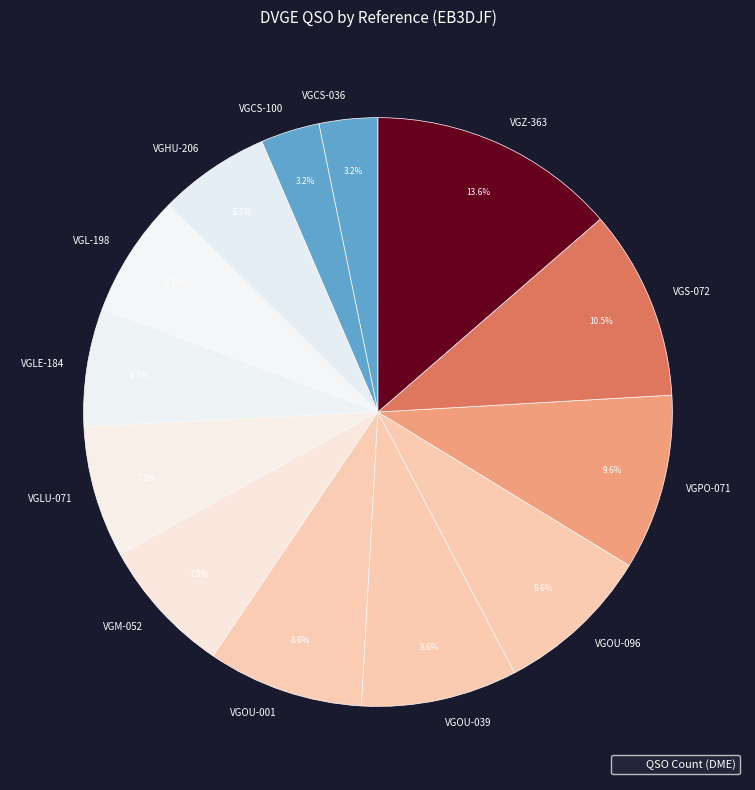

Is there any slice that represents more than half of the pie?

No